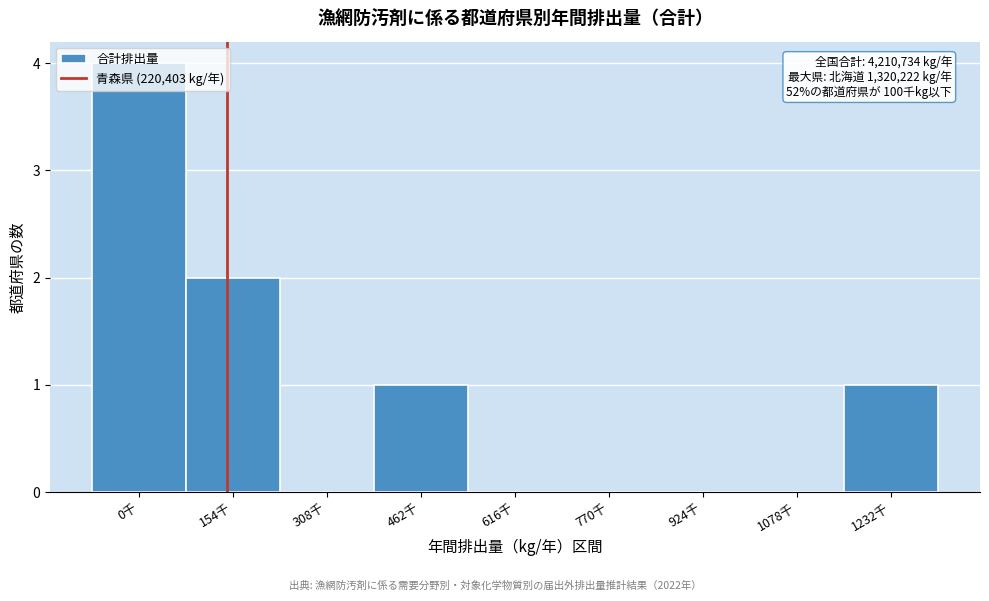

Which category has the highest value across all series?

0千